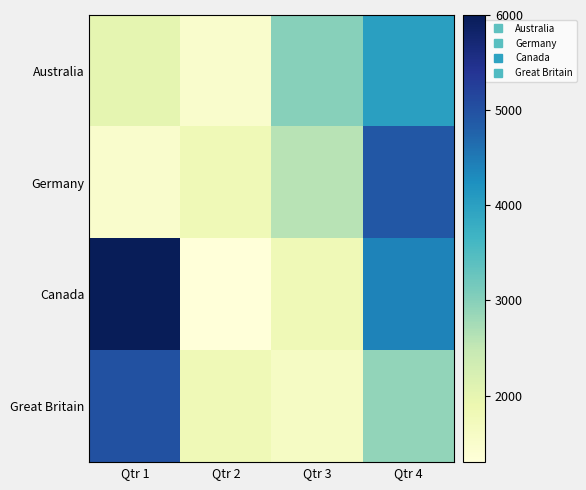

Which series has the largest total across all categories?

Canada